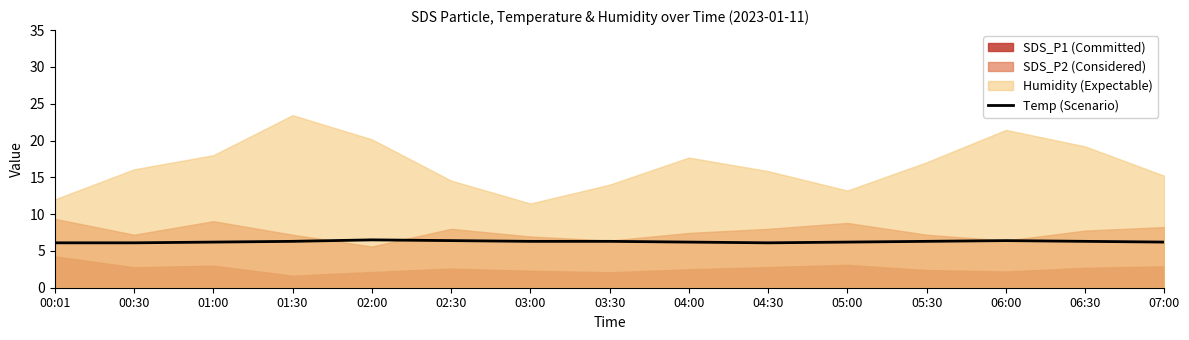

The value of Temp (Scenario) at 01:30 is 6.3. True or false?

True